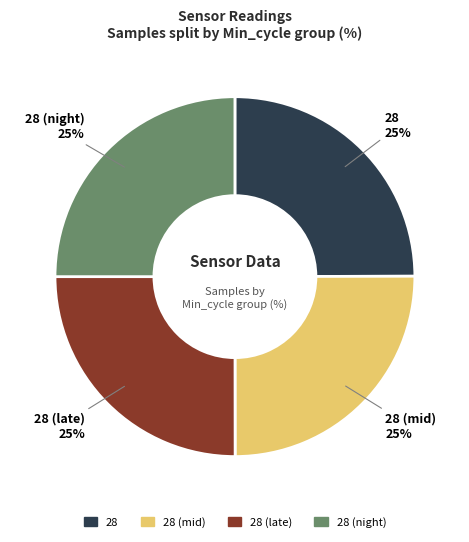

Is there any slice that represents more than half of the pie?

No